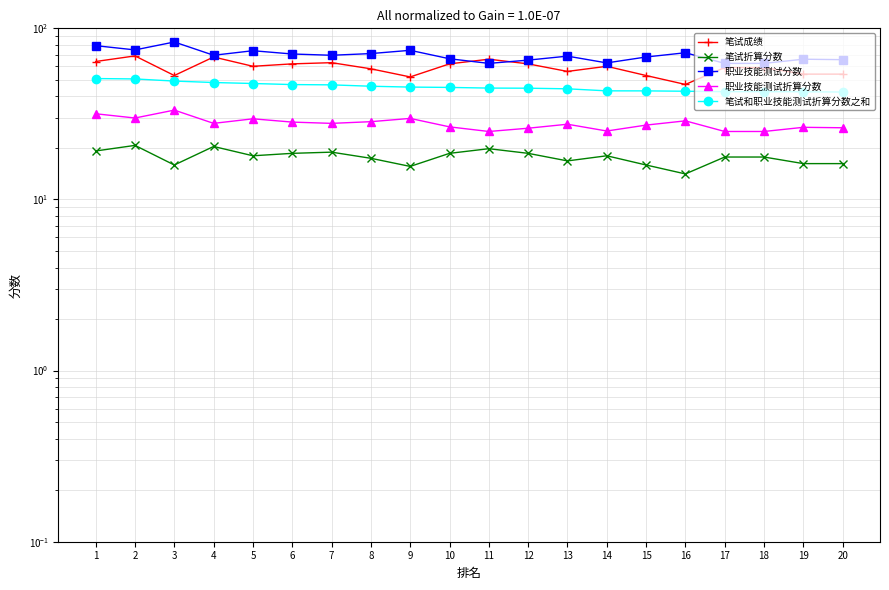

What is the sum of the 职业技能测试折算分数 values at 18 and 13?

52.5